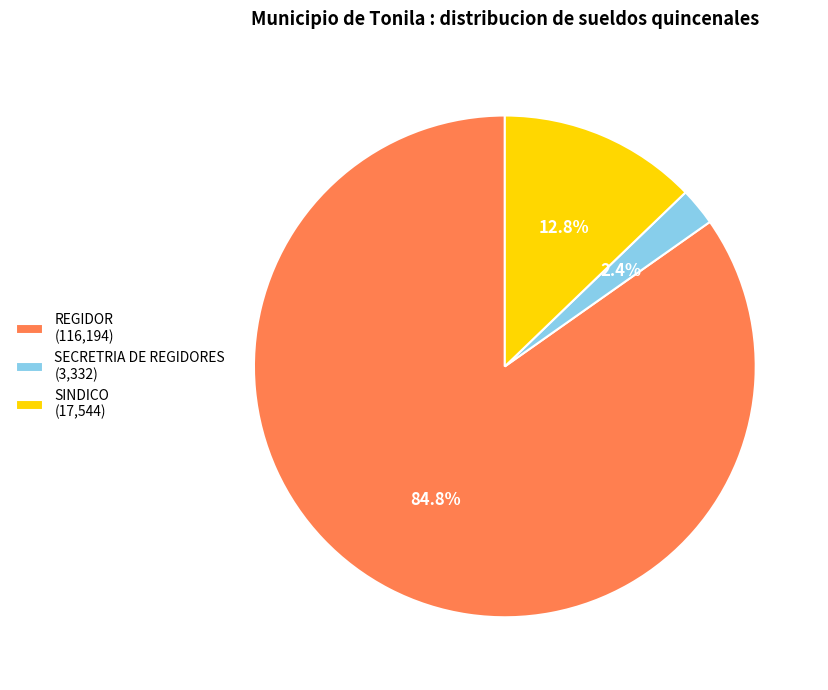

Which category has the smallest portion of the pie?

SECRETRIA DE REGIDORES (3,332)